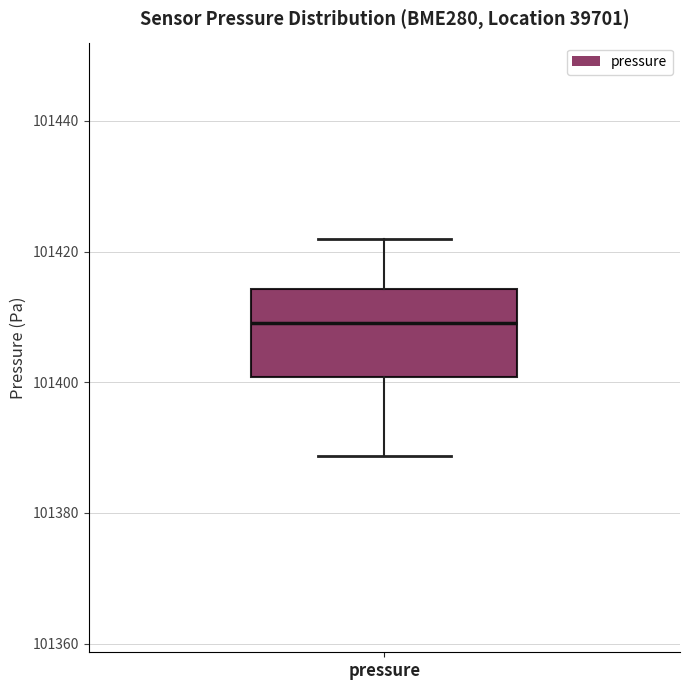

Read this box plot against the y-axis: the position of the median line, the range covered by the box, and the ends of both whiskers. The values are not printed on the chart, so give them approximately, as read against the axis.

median 101410, box 101400 to 101414, whiskers 101388 to 101422